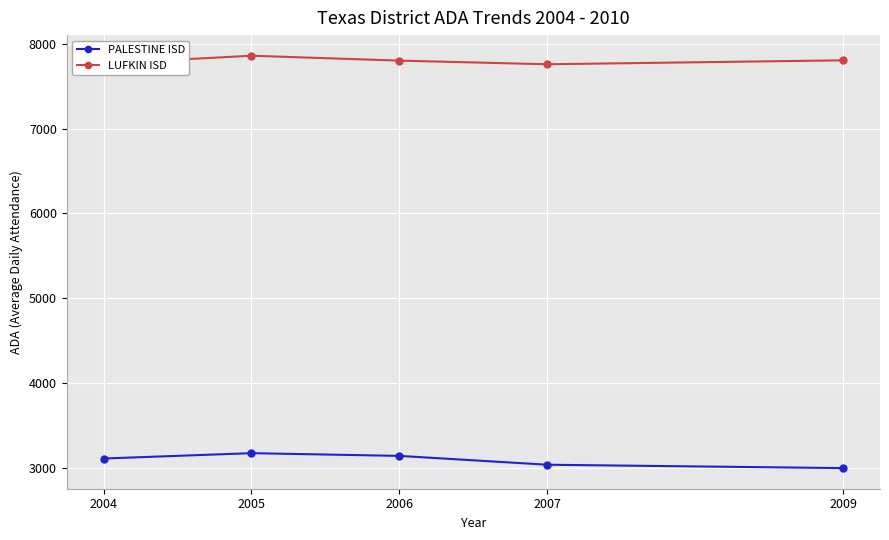

What are all the series names shown in the legend?

PALESTINE ISD, LUFKIN ISD